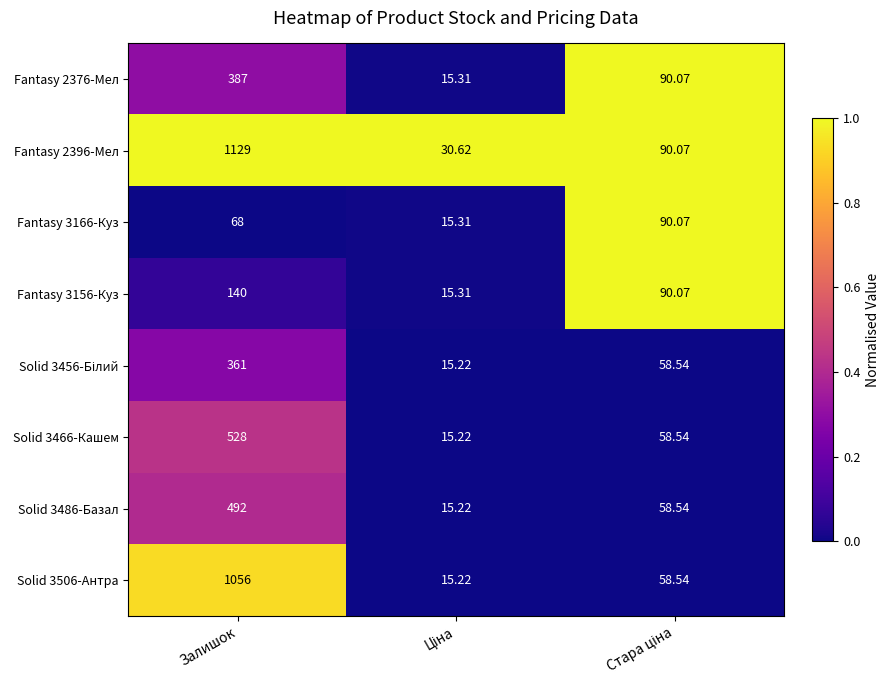

Where does the Solid 3466-Кашем series first go above 58?

Залишок